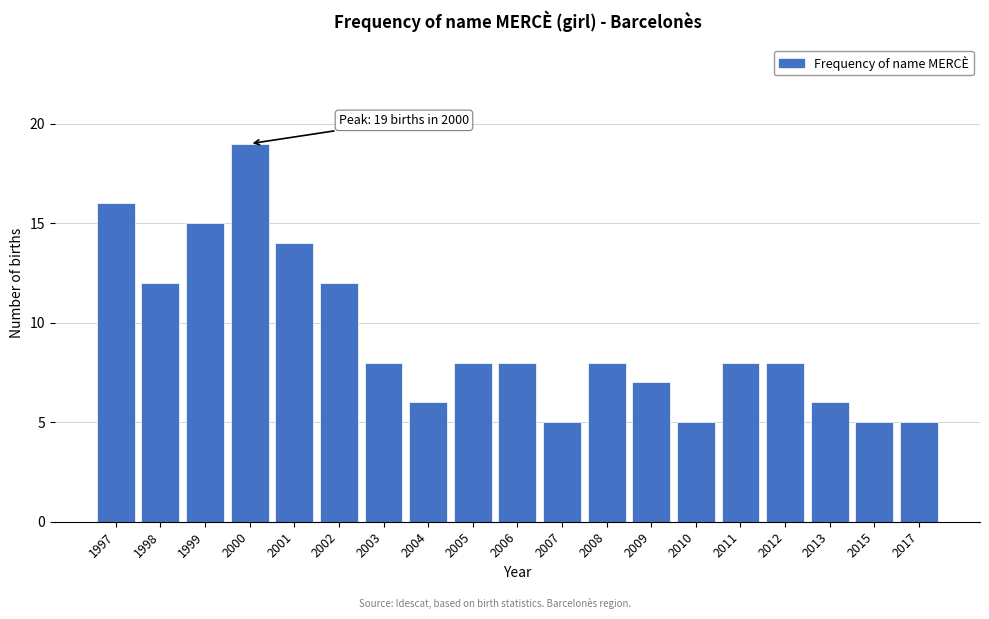

Reading right to left, what are all the values shown in this chart?

2017=5	2015=5	2013=6	2012=8	2011=8	2010=5	2009=7	2008=8	2007=5	2006=8	2005=8	2004=6	2003=8	2002=12	2001=14	2000=19	1999=15	1998=12	1997=16